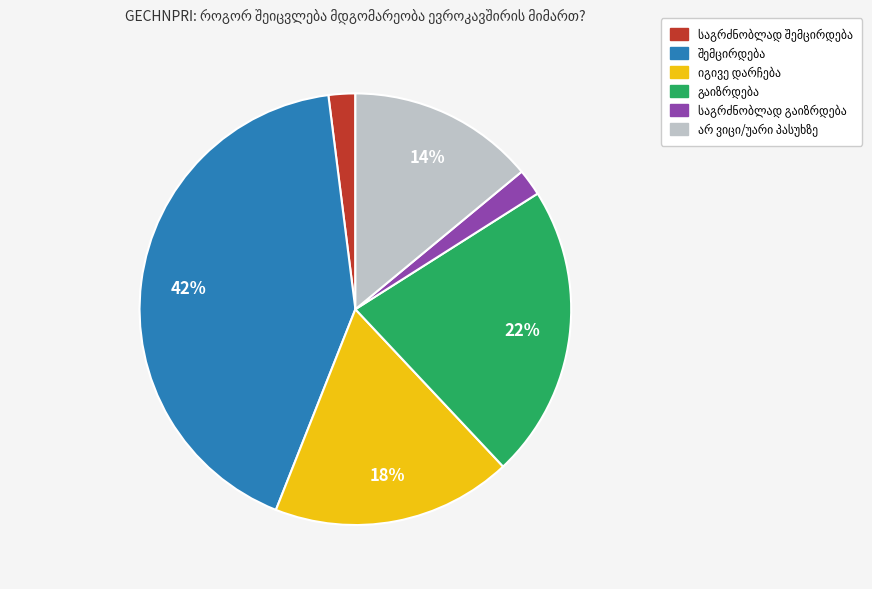

To the nearest percent, what is the difference between the largest and smallest slice percentages?

40%